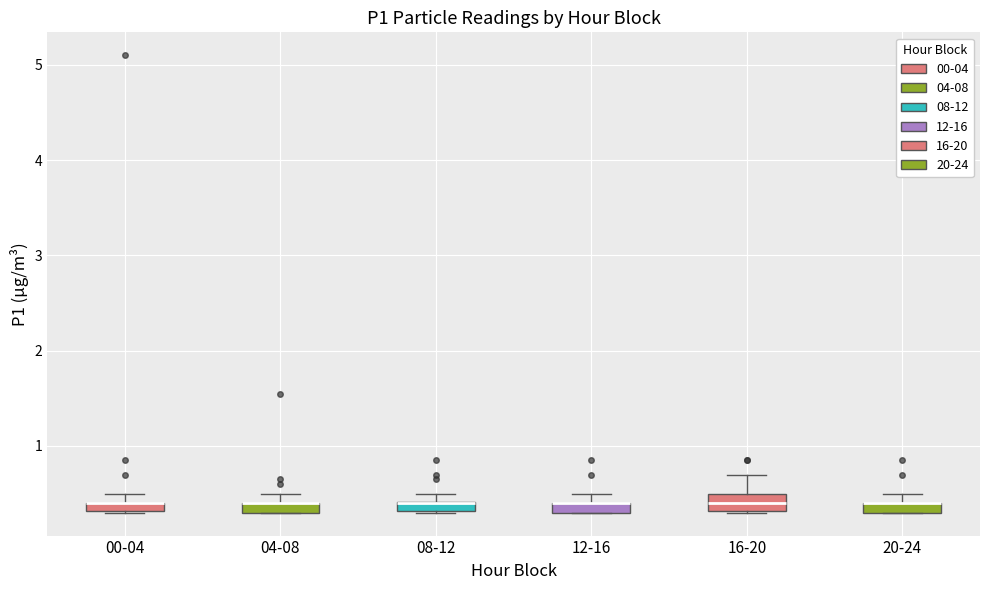

Where is the upper edge of the box for 04-08 on the y-axis? The values are not printed on the chart, so give them approximately, as read against the axis.

0.4